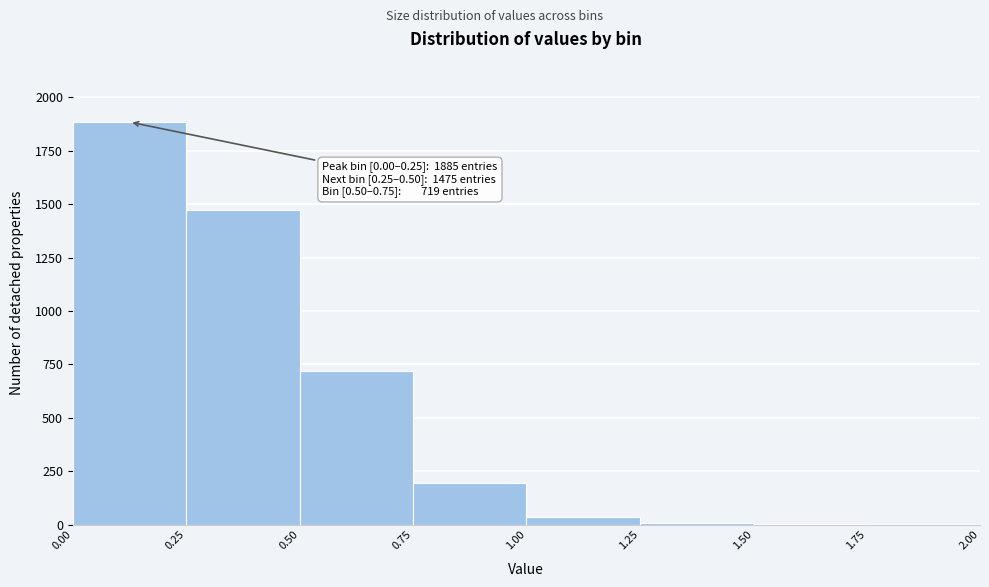

Which range on the x-axis has the tallest bar?

0.00 to 0.25